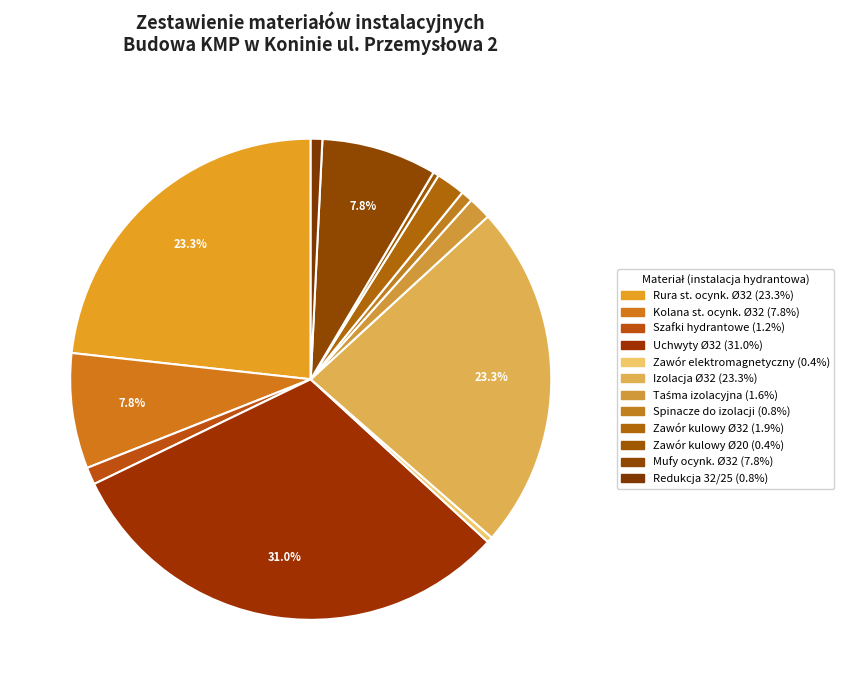

Which category has the smallest portion of the pie?

Zawór elektromagnetyczny NC